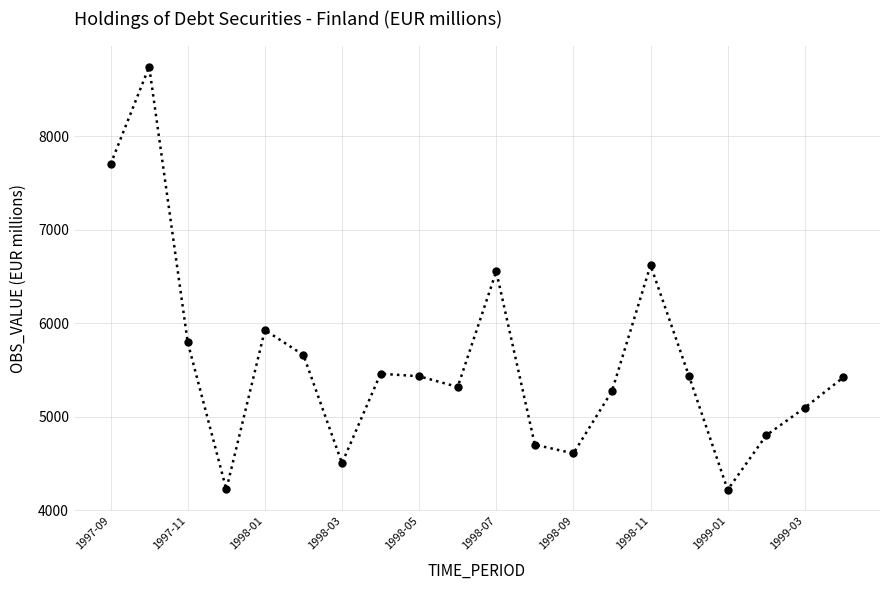

What is the value of the 11th point from the left?

6554.6